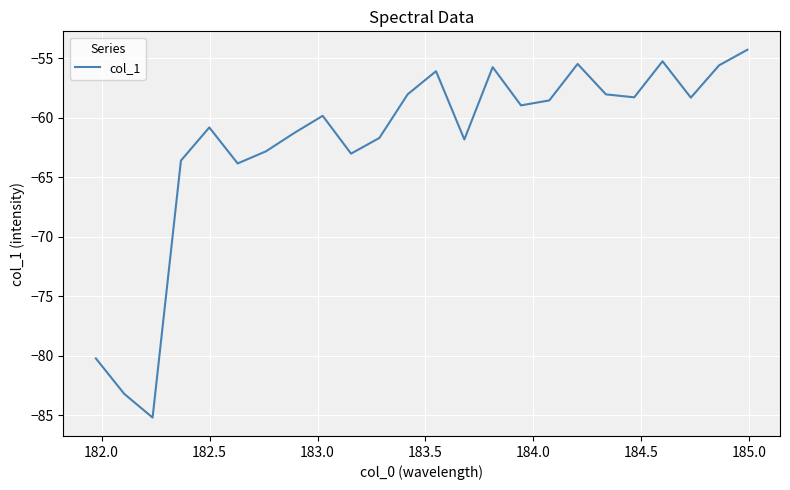

What is the minimum value shown in the chart?

-85.2